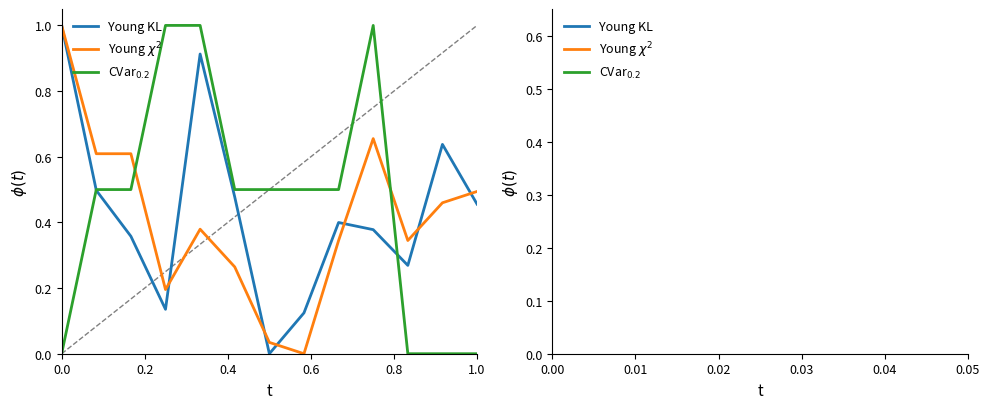

What is the maximum value shown in the chart?

1.0